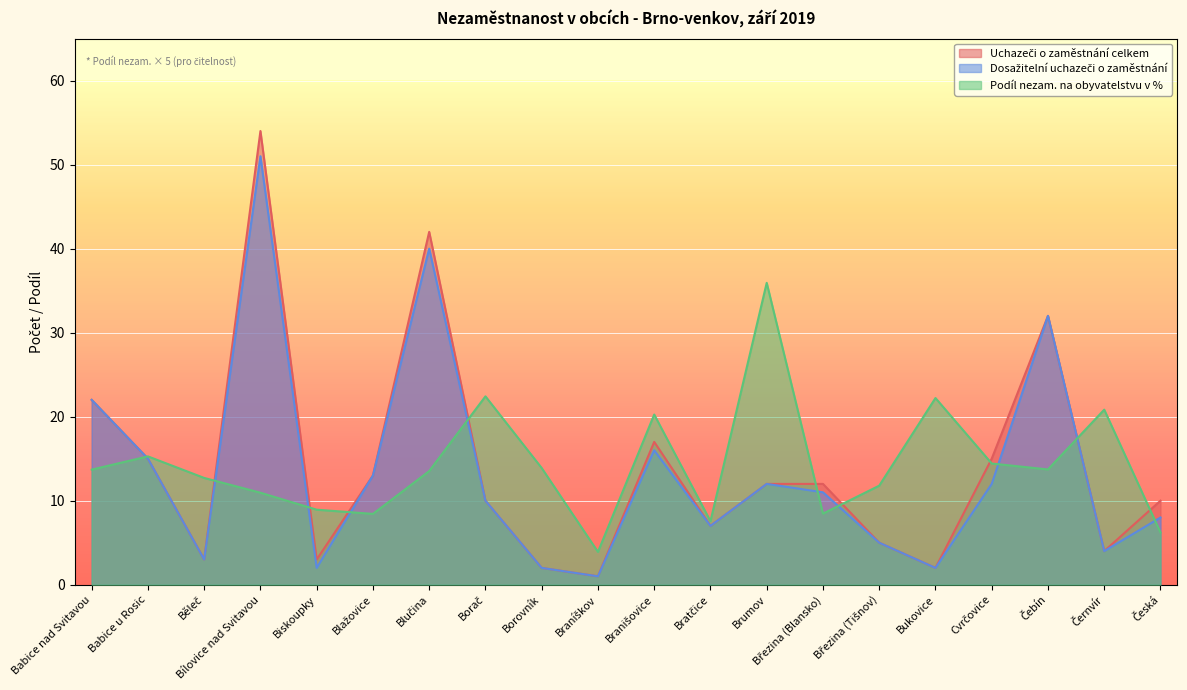

The value of Podíl nezam. na obyvatelstvu v % at Černvír is 20.8. True or false?

True